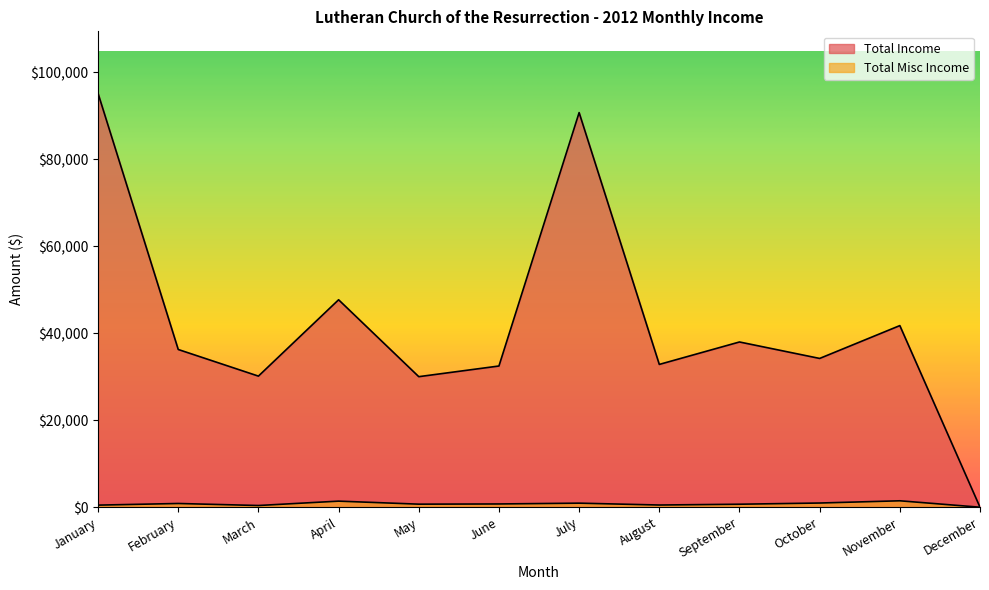

True or false: Total Misc Income has more than 0 points higher than both neighbors.

True